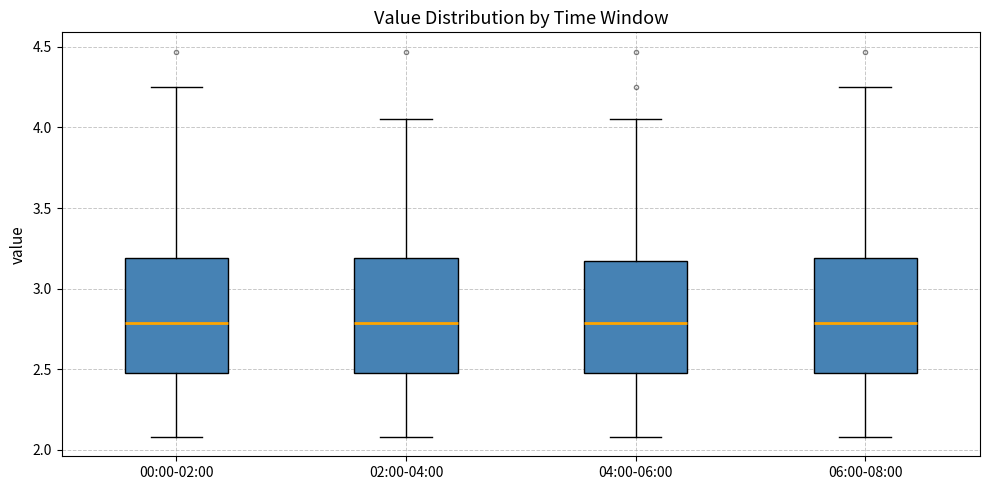

Reading left to right, read every box against the y-axis: the position of its median line, the range the box covers, and the ends of its whiskers. The values are not printed on the chart, so give them approximately, as read against the axis.

00:00-02:00: median 2.80, box 2.50 to 3.20, whiskers 2.10 to 4.25
02:00-04:00: median 2.80, box 2.50 to 3.20, whiskers 2.10 to 4.05
04:00-06:00: median 2.80, box 2.50 to 3.15, whiskers 2.10 to 4.05
06:00-08:00: median 2.80, box 2.50 to 3.20, whiskers 2.10 to 4.25